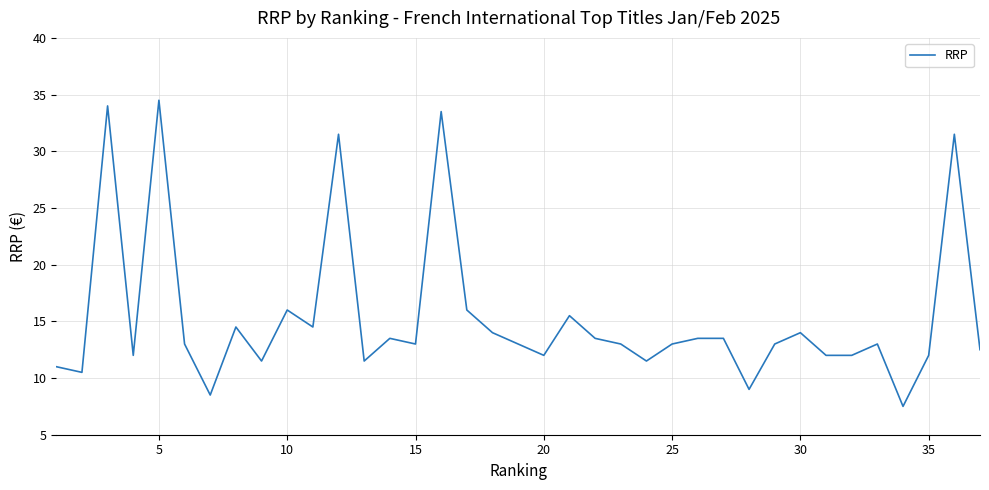

What is the difference between the maximum and minimum values?

27.0